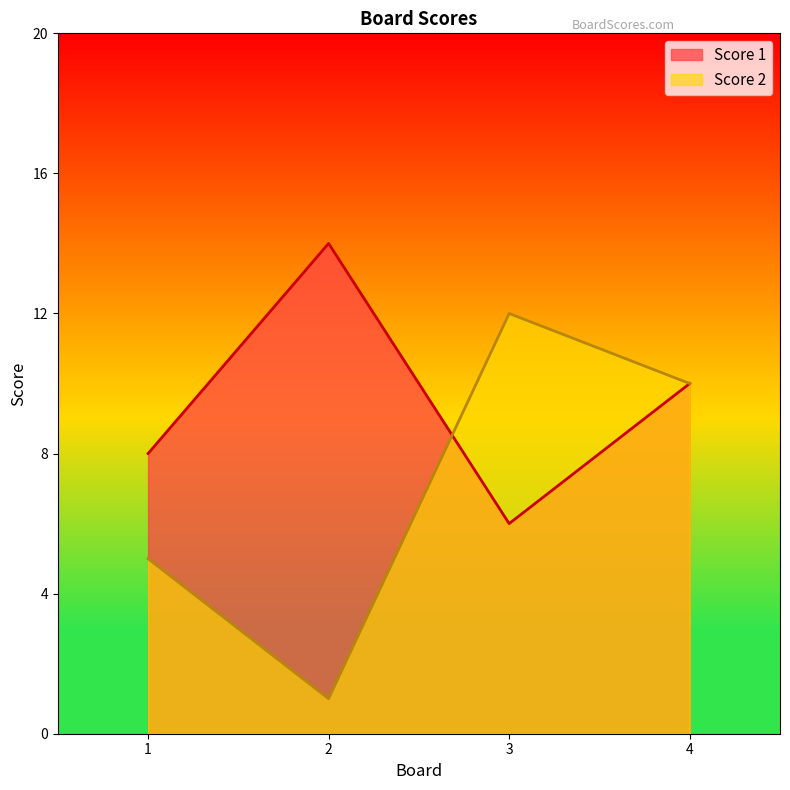

Rank the series by their maximum value, from highest to lowest.

Score 1, Score 2